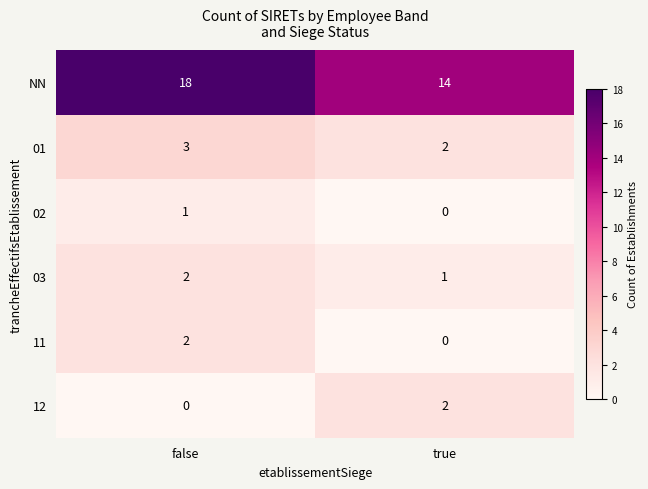

At which category is the sum across all series the highest?

false